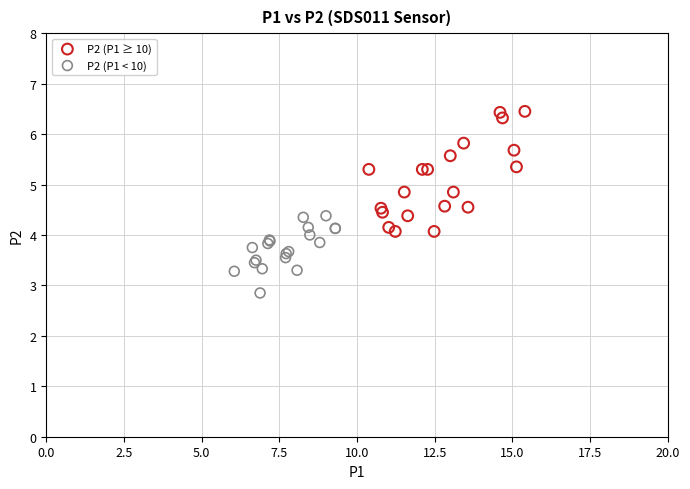

Which series reaches the maximum Y coordinate?

P2 (P1 ≥ 10)